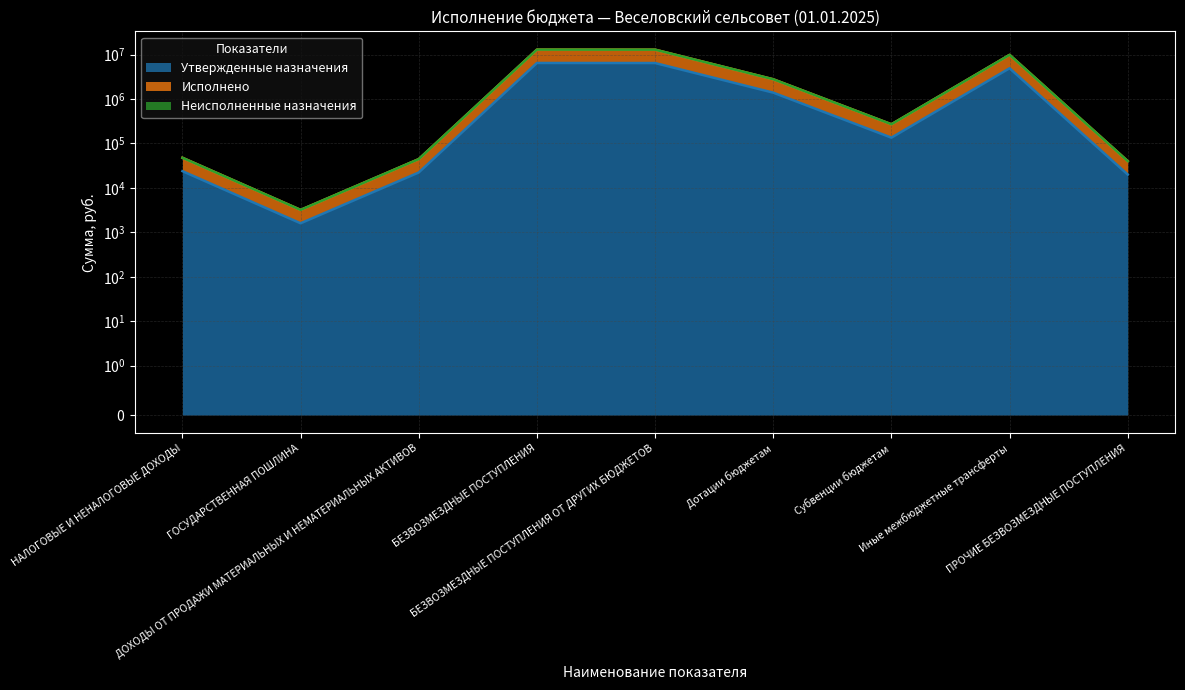

True or false: Исполнено and Утвержденные назначения cross at least once.

False